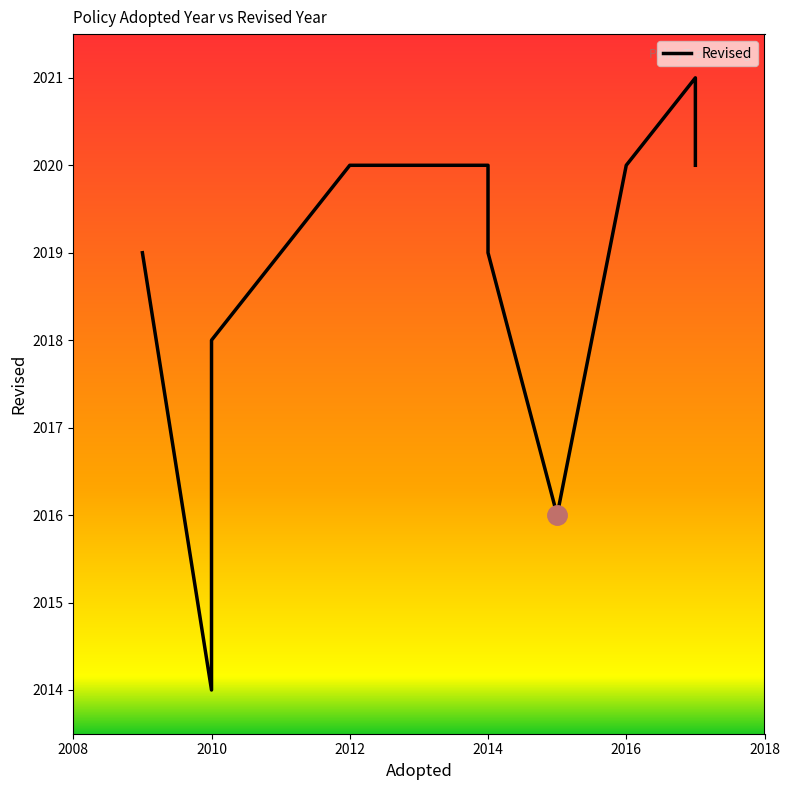

Does the chart display data point markers on the line(s)?

No